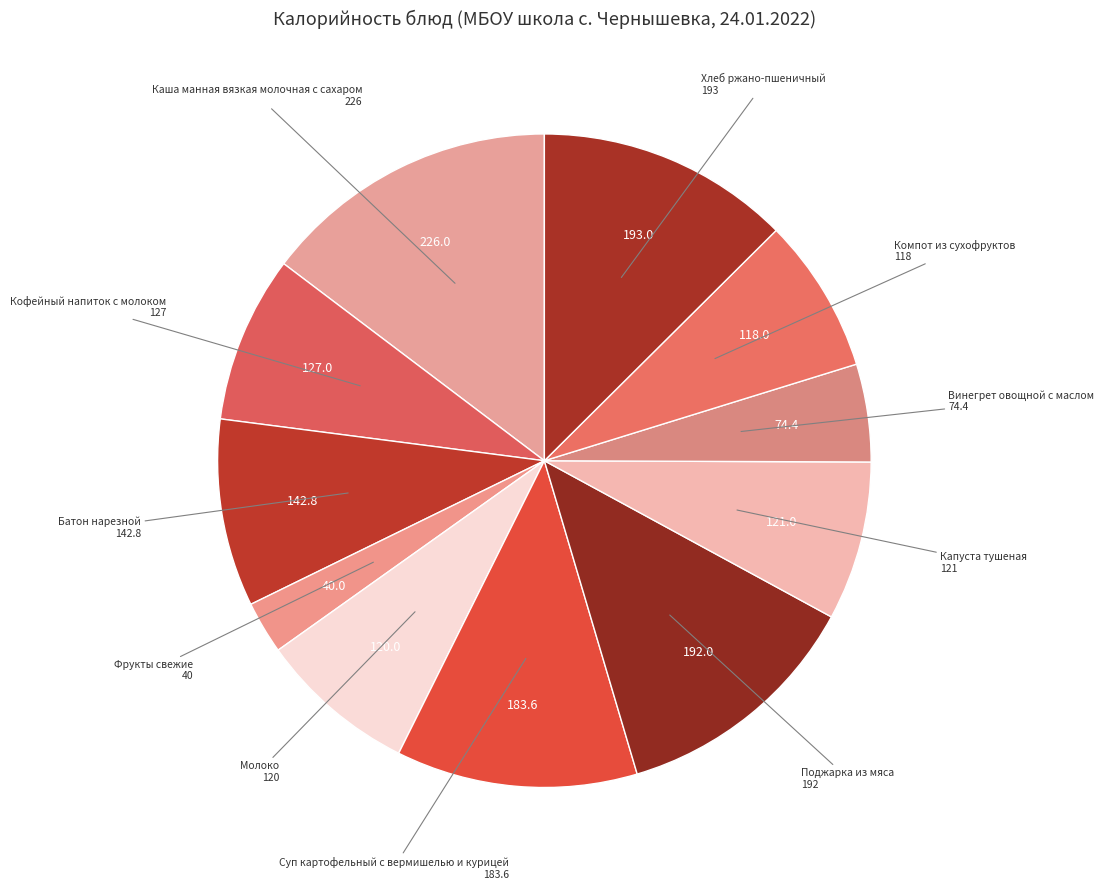

Combined, do Винегрет овощной с маслом and Капуста тушеная account for over 50%?

No